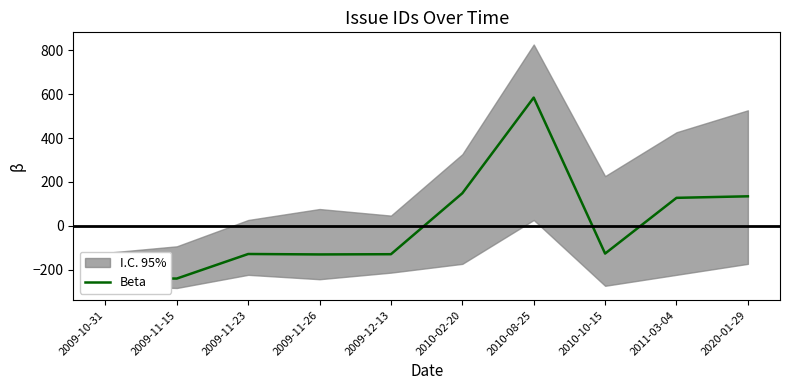

How many lines are shown in the chart?

1